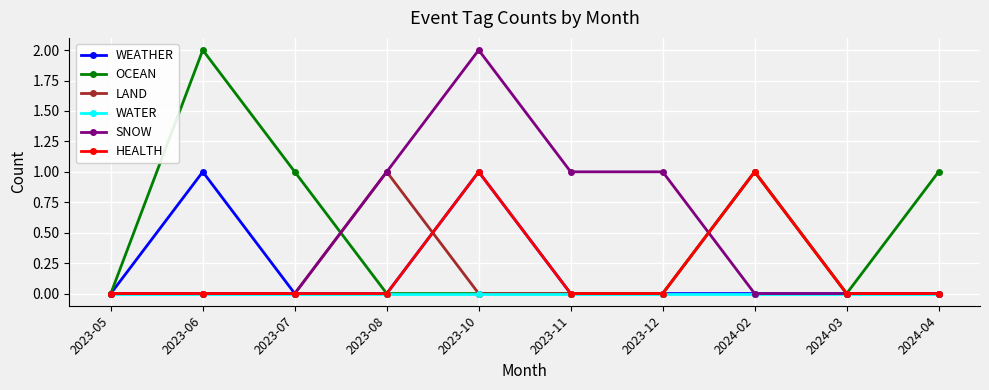

Is it true that OCEAN equals 4 at 2023-06?

False